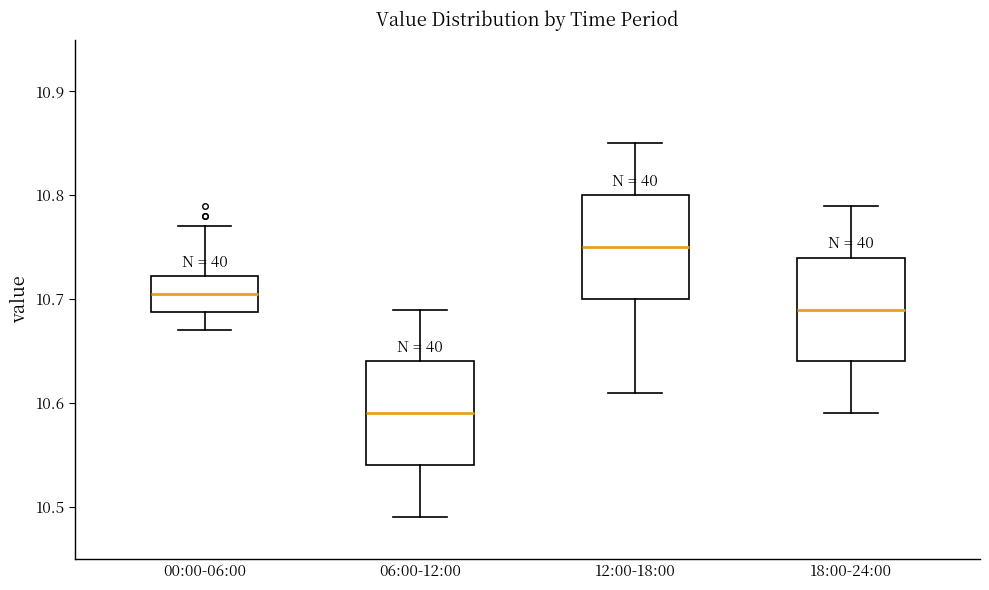

Reading left to right, transcribe this box plot: for each box, give where its median line is, the range the box spans, and where its two whiskers end, as read against the y-axis. The values are not printed on the chart, so give them approximately, as read against the axis.

00:00-06:00: median 10.71, box 10.69 to 10.72, whiskers 10.67 to 10.77
06:00-12:00: median 10.59, box 10.54 to 10.64, whiskers 10.49 to 10.69
12:00-18:00: median 10.75, box 10.70 to 10.80, whiskers 10.61 to 10.85
18:00-24:00: median 10.69, box 10.64 to 10.74, whiskers 10.59 to 10.79